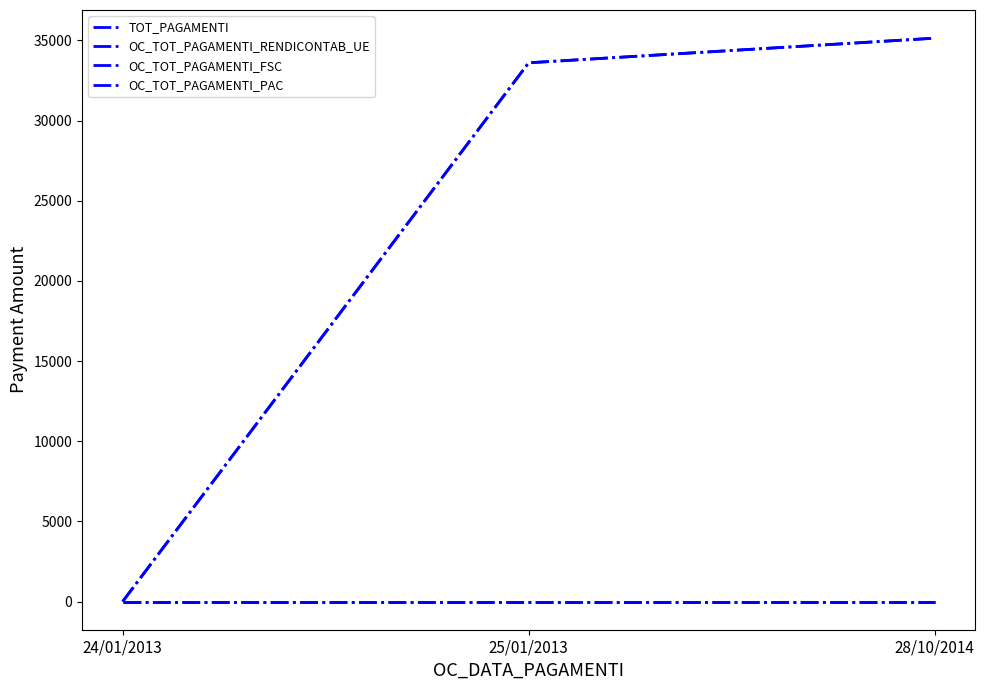

The value of OC_TOT_PAGAMENTI_RENDICONTAB_UE at 28/10/2014 is 14246. True or false?

False